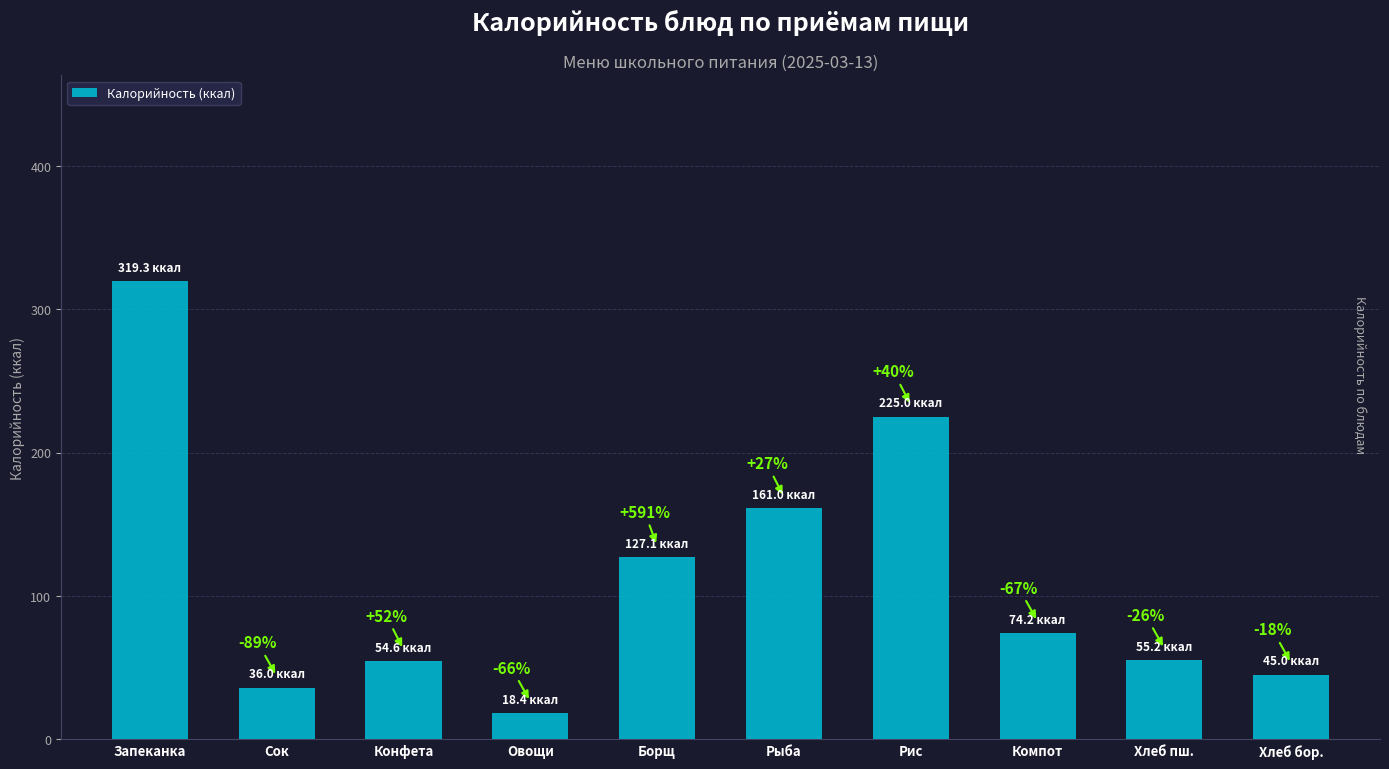

What is the sum of the values at Запеканка and Конфета?

373.9